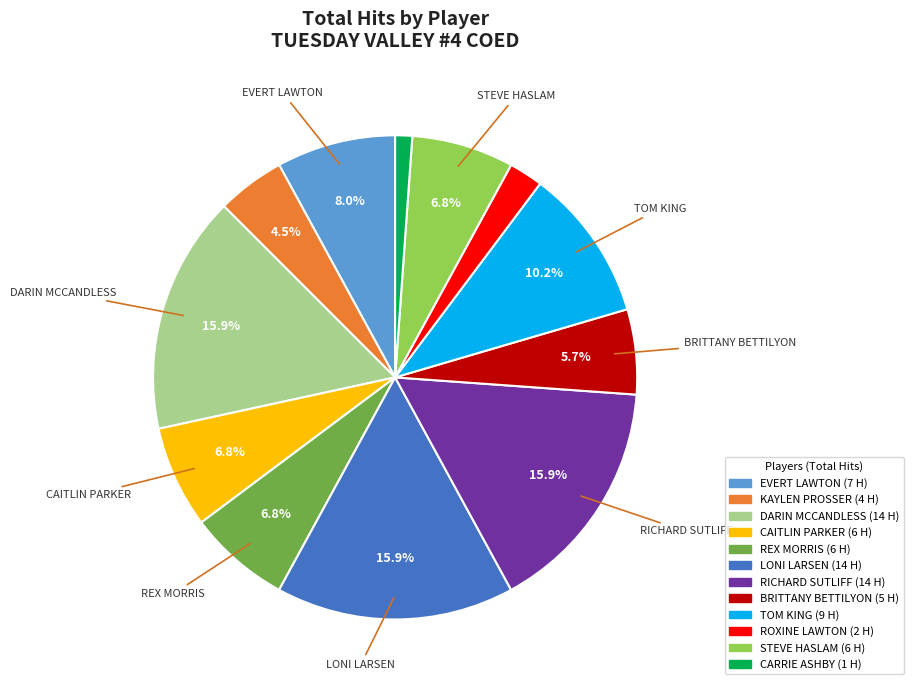

Is the sum of DARIN MCCANDLESS and CARRIE ASHBY greater than half?

No